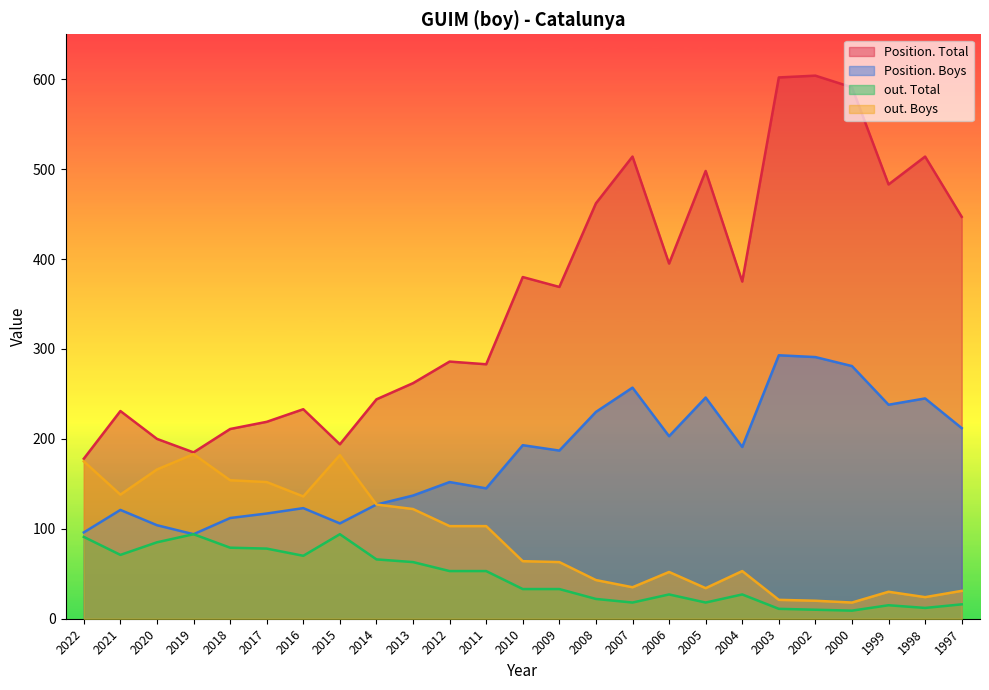

What is the value of the out. Boys point at the 24th from the left?

24